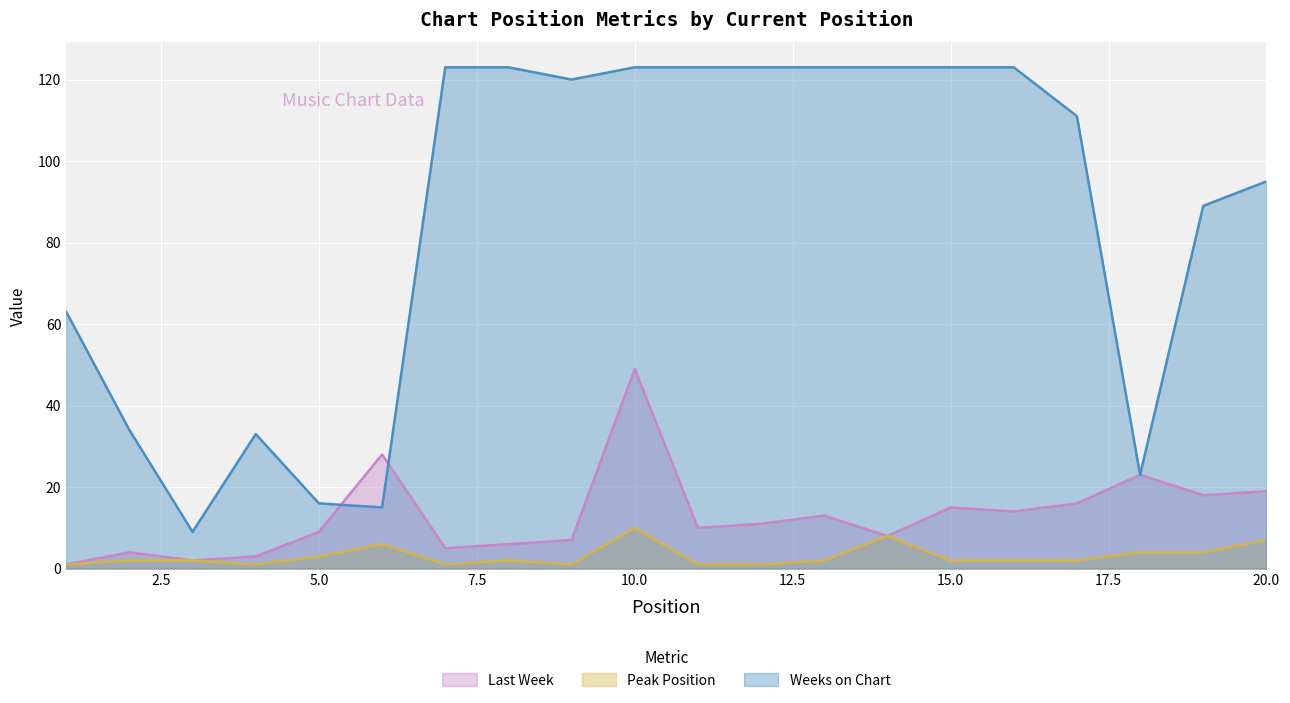

What is the maximum value for Weeks on Chart?

123